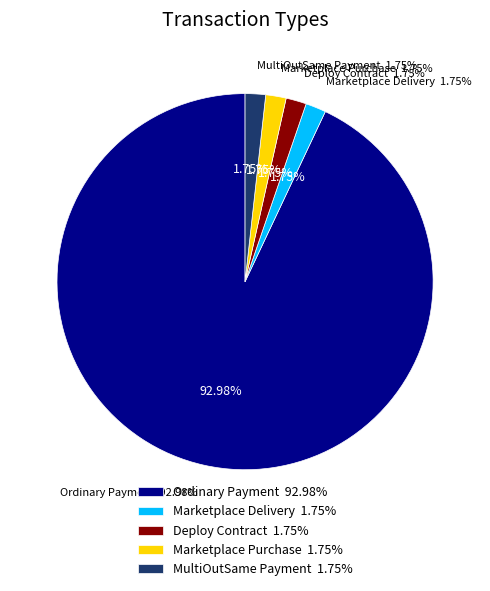

The Deploy Contract slice represents 2% of the pie. True or false?

True